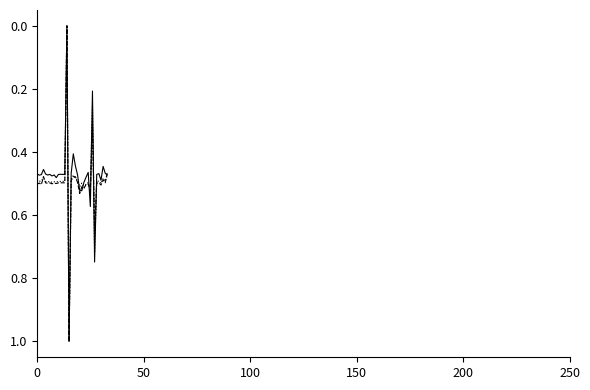

What is the maximum value shown in the chart?

1.0